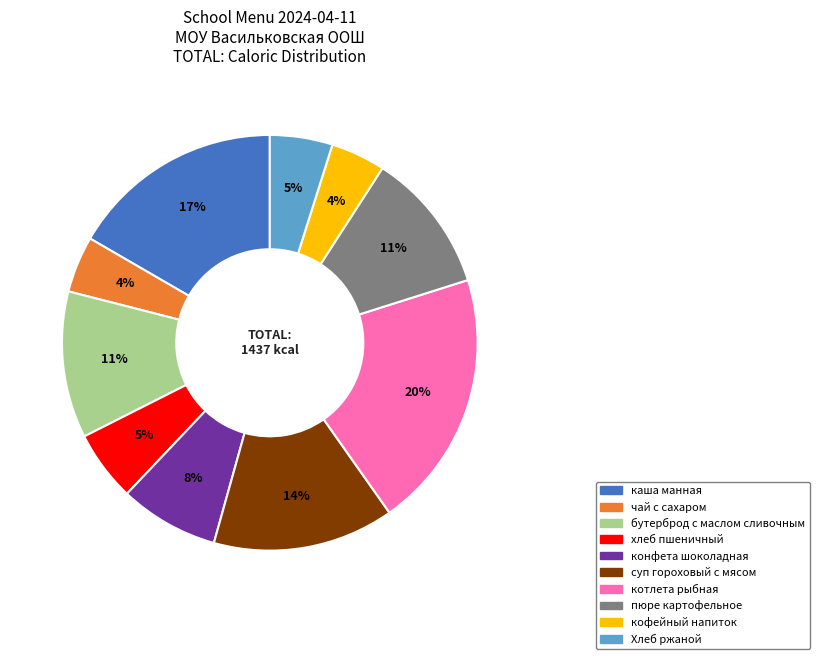

To the nearest percent, what is the combined percentage of котлета рыбная and пюре картофельное?

31%